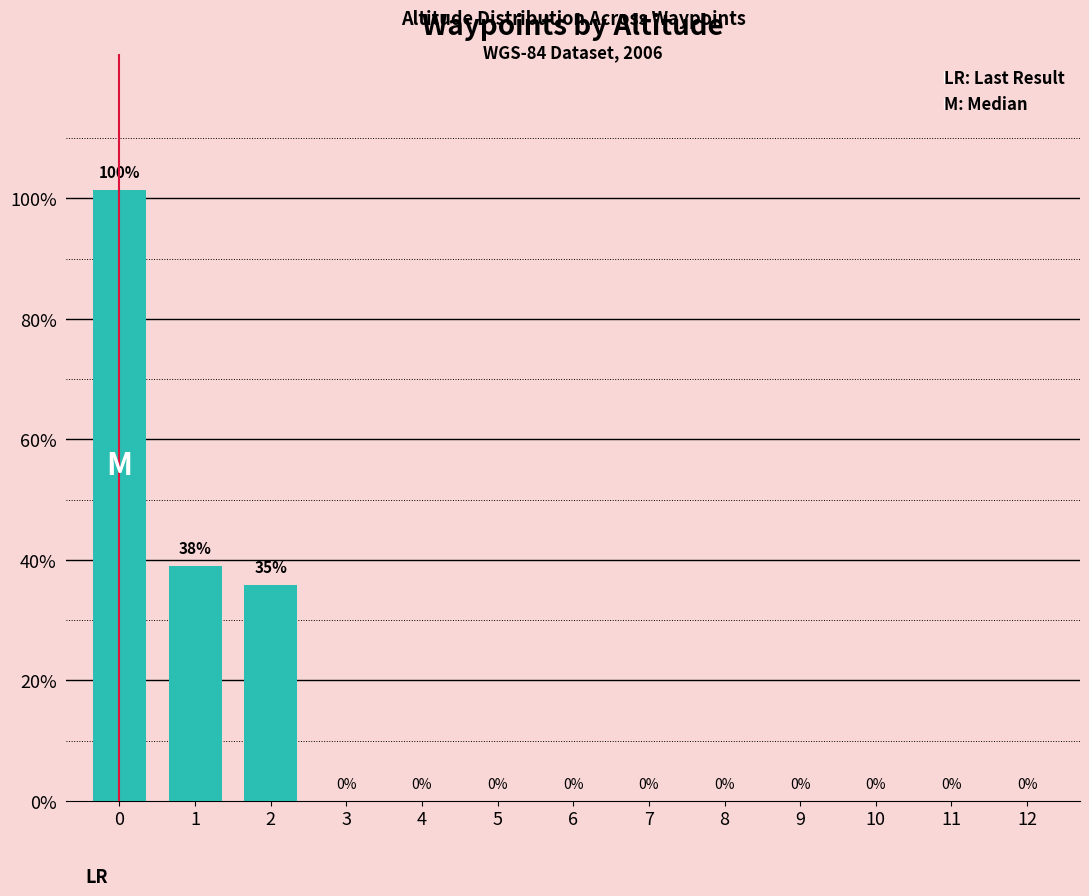

Are the bars horizontal?

No